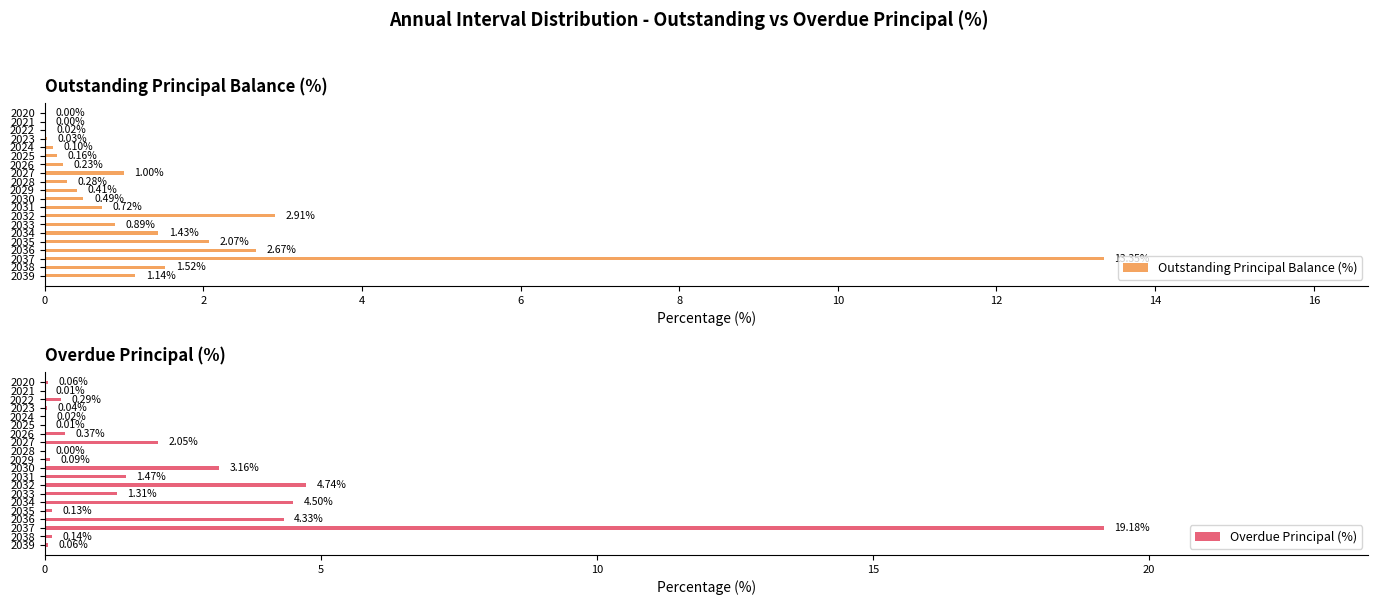

What is the average value of the Outstanding Principal Balance (%) series?

1.5